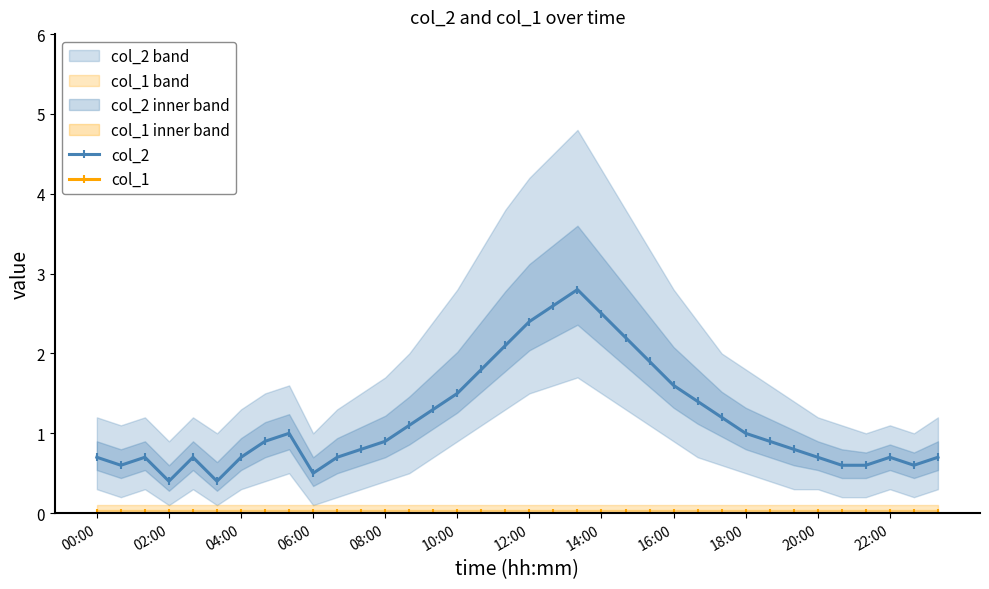

True or false: col_2 has more than 1 points higher than both neighbors.

True